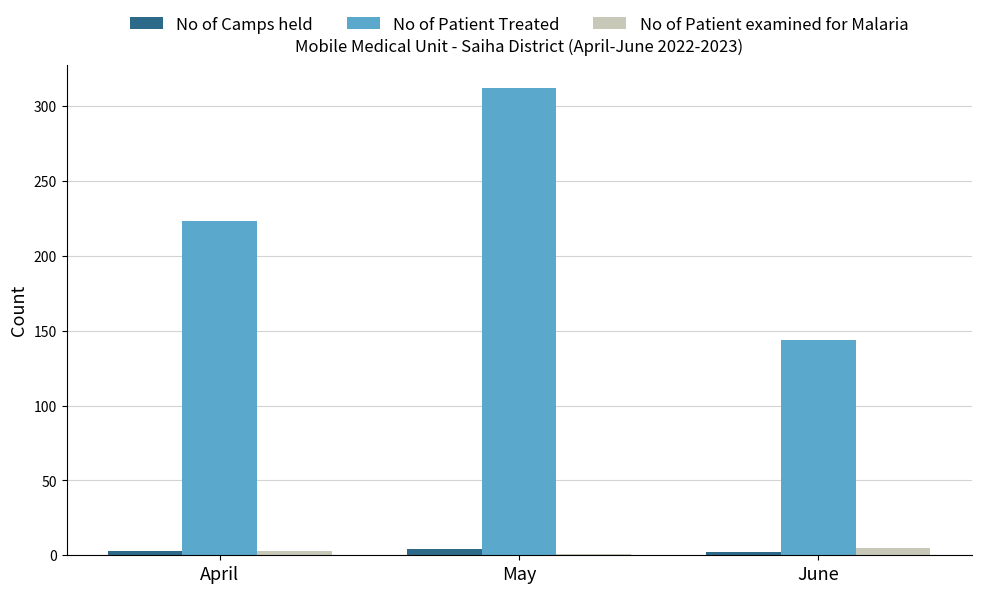

Is it true that No of Patient Treated equals 213 at June?

False